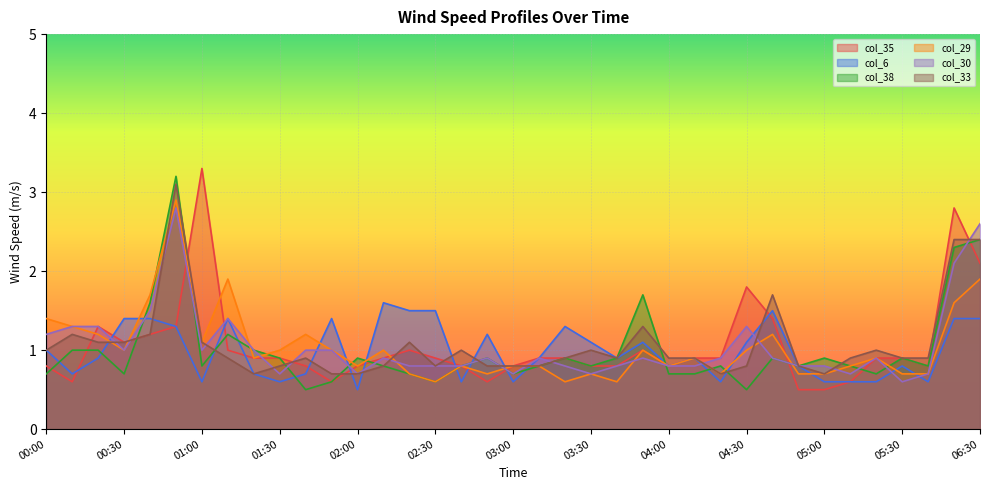

What is the sum of all col_6 values?

36.6